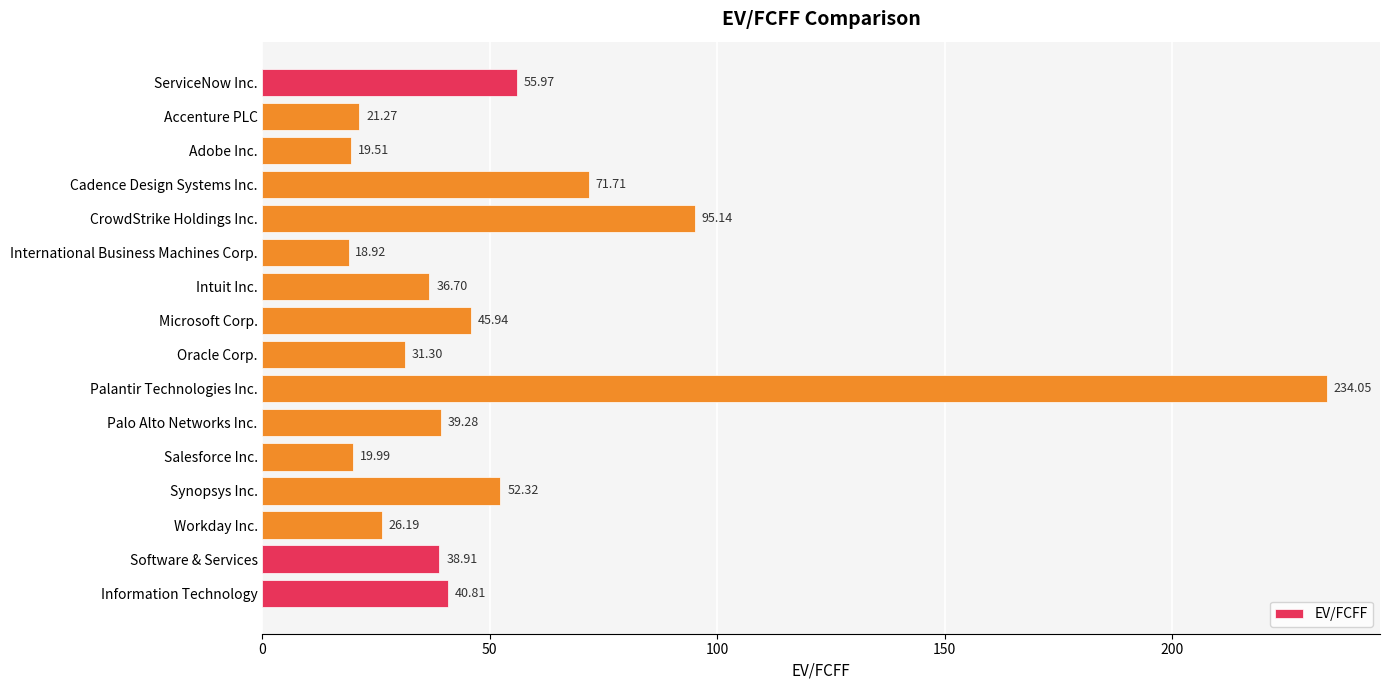

Where is the data nearest to the value 126?

CrowdStrike Holdings Inc.